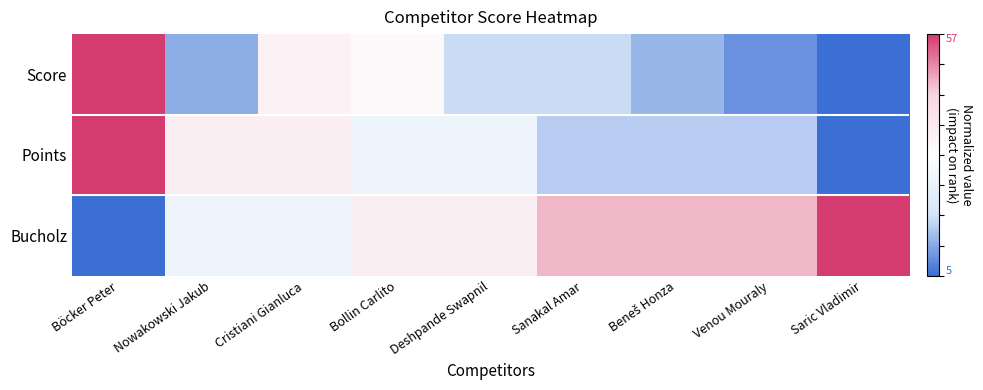

Which series has the largest range (max minus min)?

Score